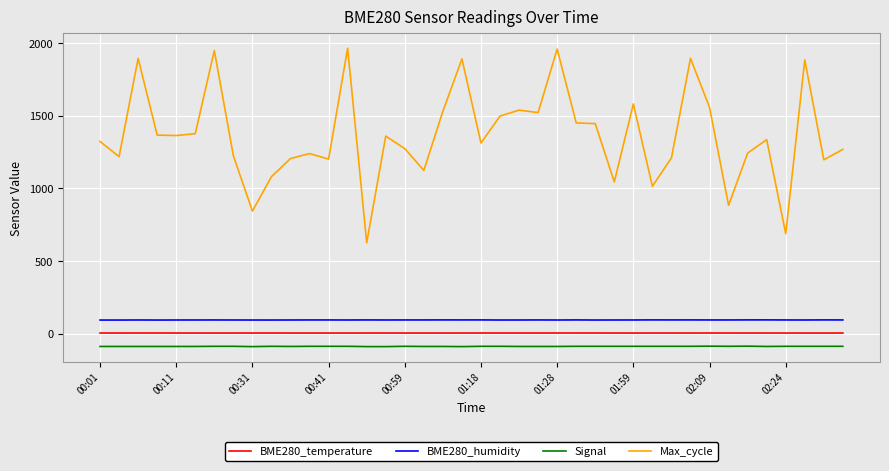

What is the sum of all BME280_temperature values?

176.2